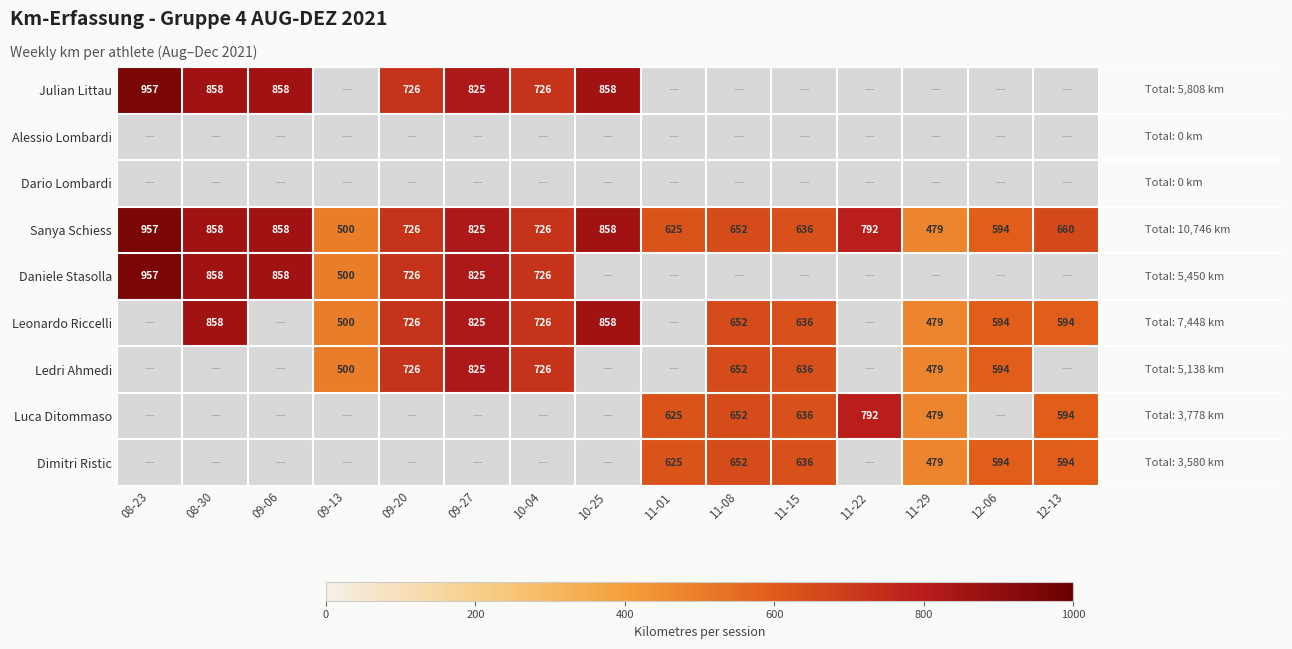

What is the sum of all Sanya Schiess values?

10746.0